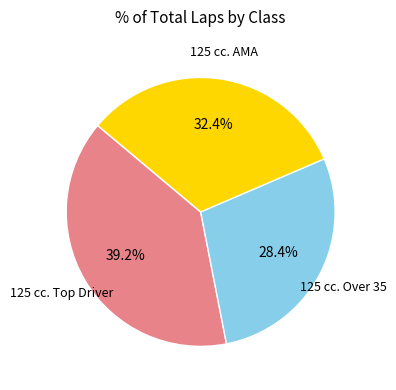

Is there any slice that represents more than half of the pie?

No